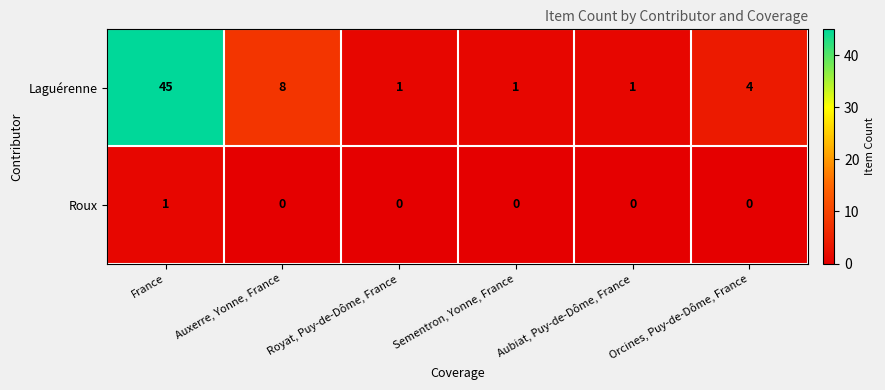

Which series changed the most between France and Auxerre, Yonne, France?

Laguérenne